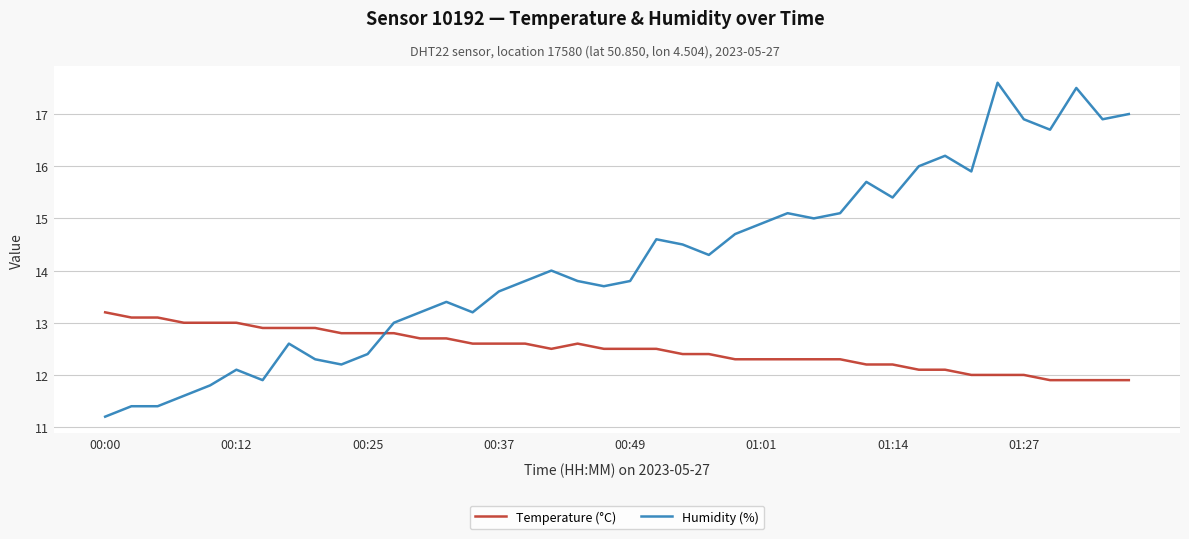

What is the minimum value for Humidity (%)?

11.2